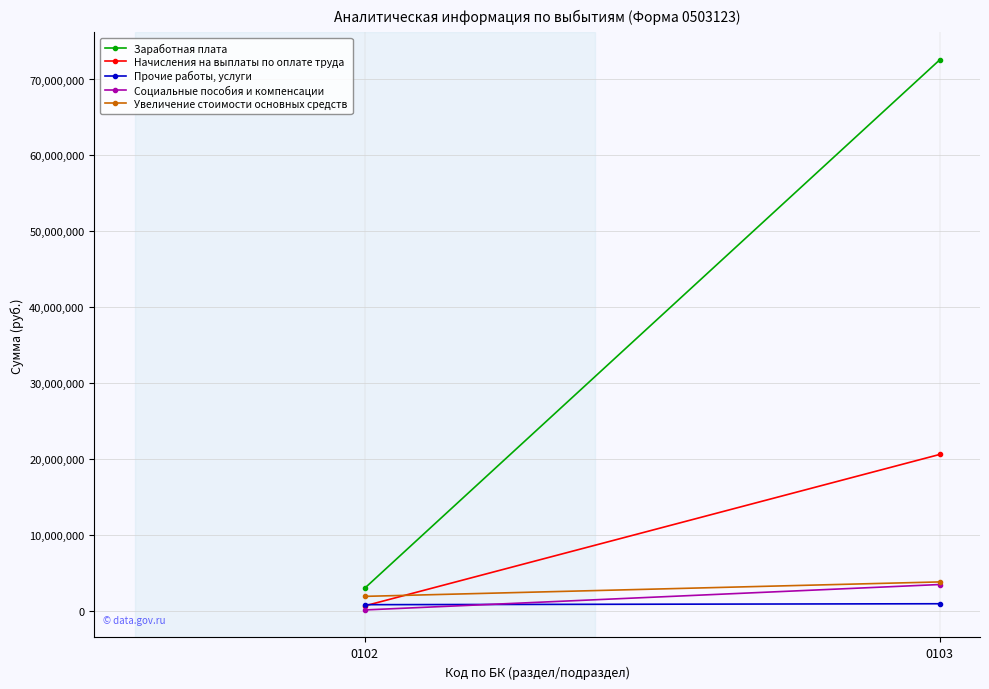

How many data points in Увеличение стоимости основных средств are less than 3826116?

1